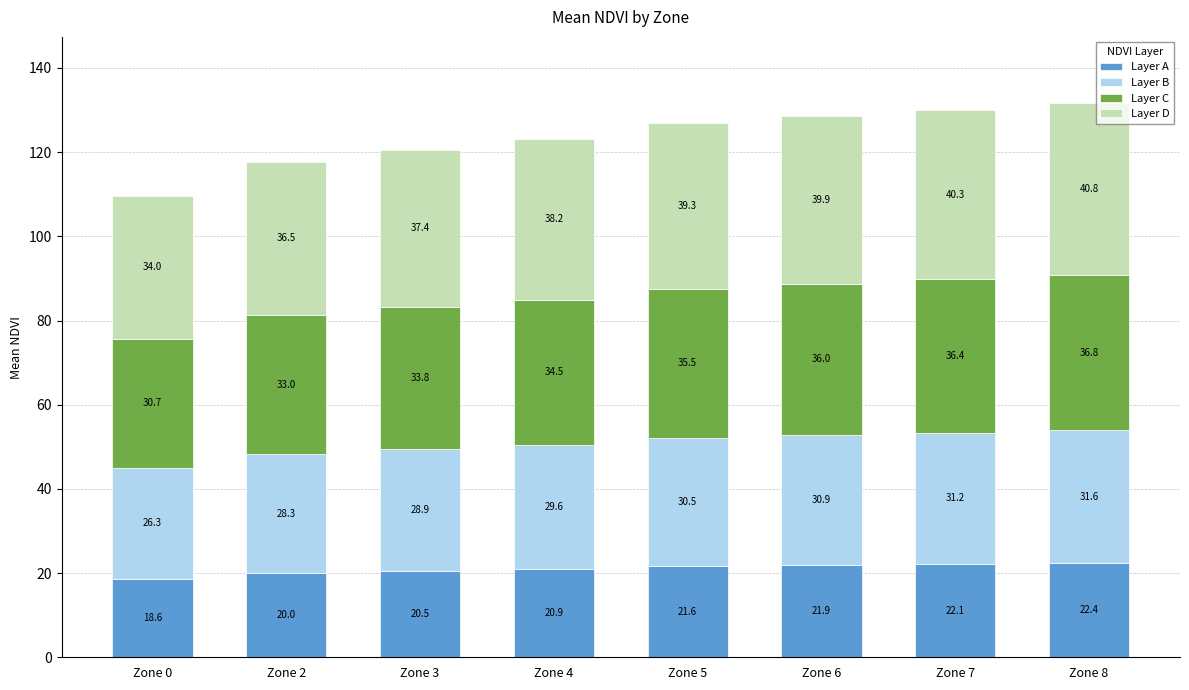

What is the total value across all series at Zone 5?

126.9